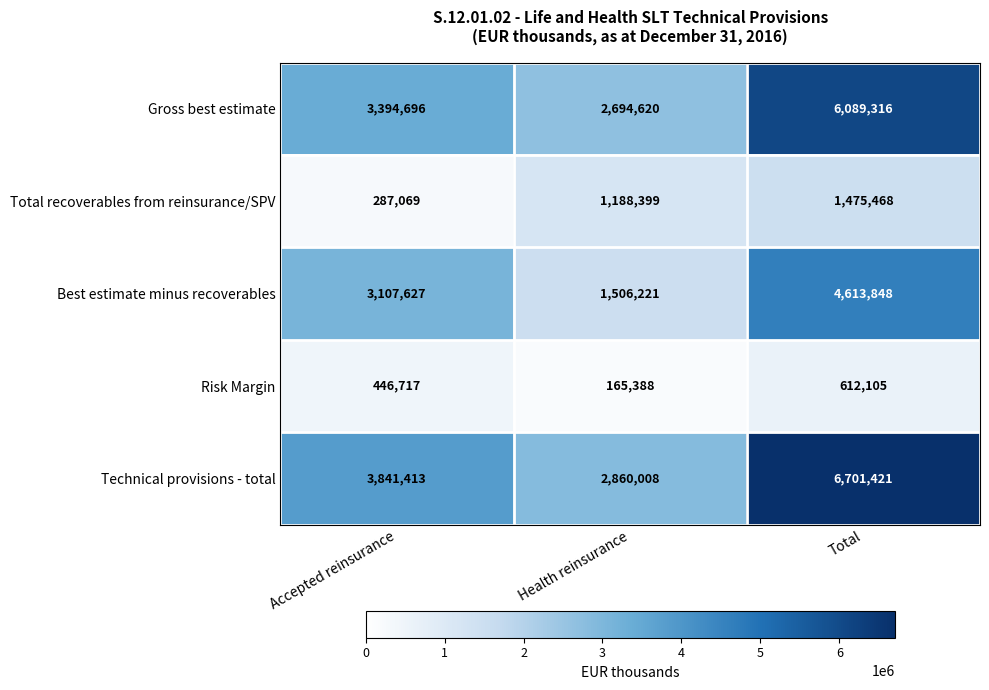

Count the number of data series in this chart.

5